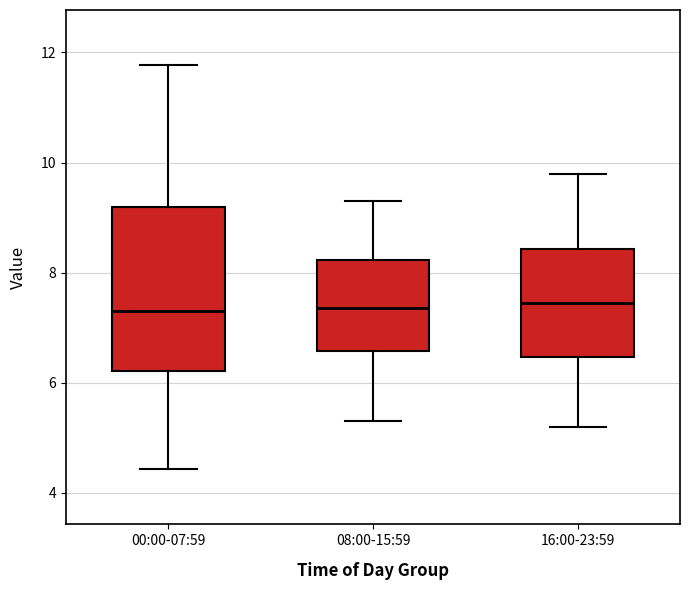

Reading left to right, read every box against the y-axis: the position of its median line, the range the box covers, and the ends of its whiskers. The values are not printed on the chart, so give them approximately, as read against the axis.

00:00-07:59: median 7.4, box 6.2 to 9.2, whiskers 4.4 to 11.8
08:00-15:59: median 7.4, box 6.6 to 8.2, whiskers 5.4 to 9.4
16:00-23:59: median 7.4, box 6.4 to 8.4, whiskers 5.2 to 9.8